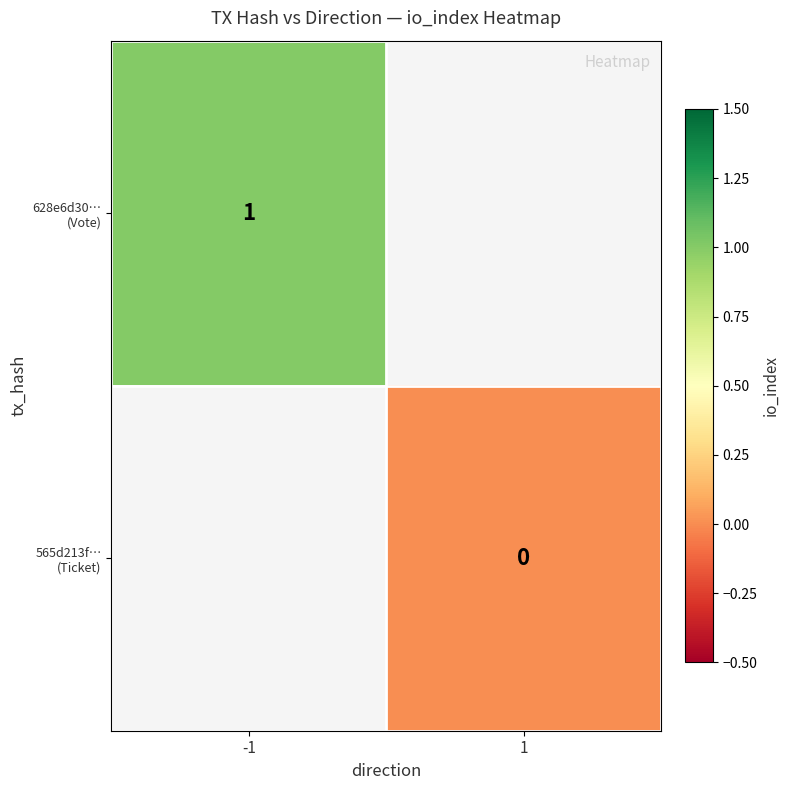

At how many categories does at least one series exceed 0?

1